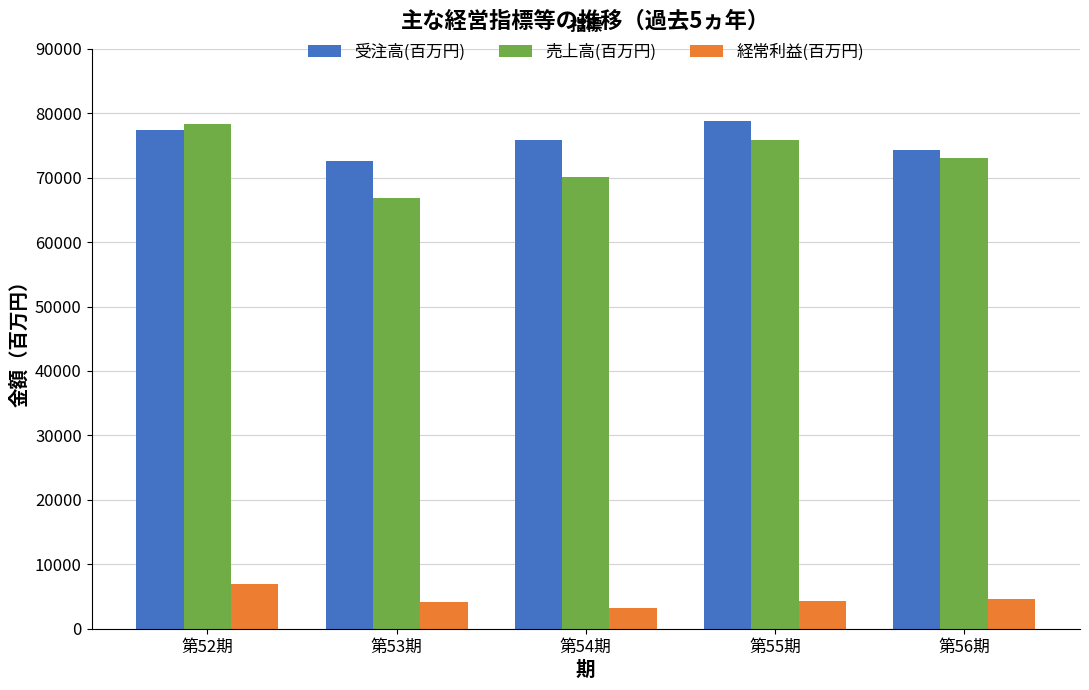

How many 売上高(百万円) values are between 70035 and 75890?

3